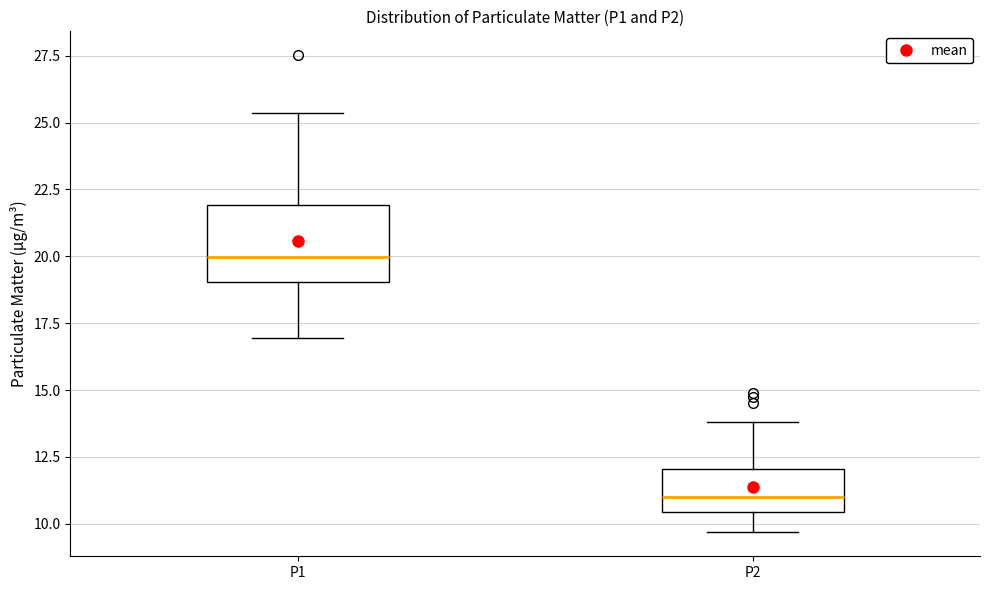

Which box is the tallest, from its lower edge to its upper edge?

P1